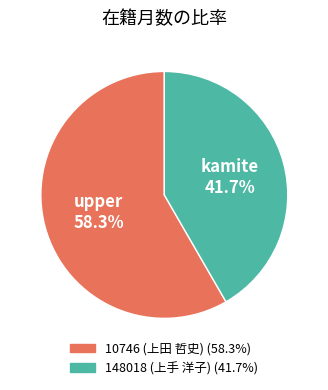

What is the smallest slice in the pie chart?

148018